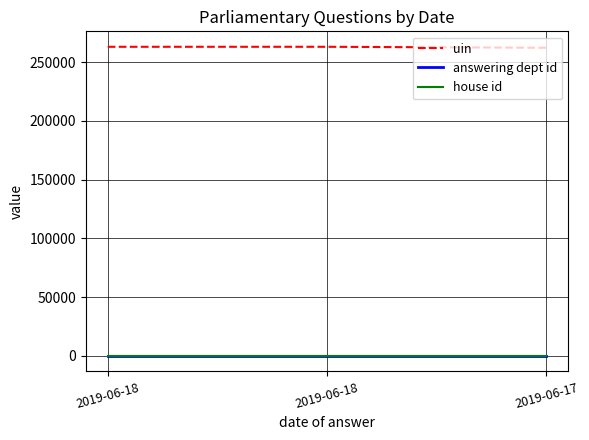

What is the value of the house id point at the 3rd from the left?

1